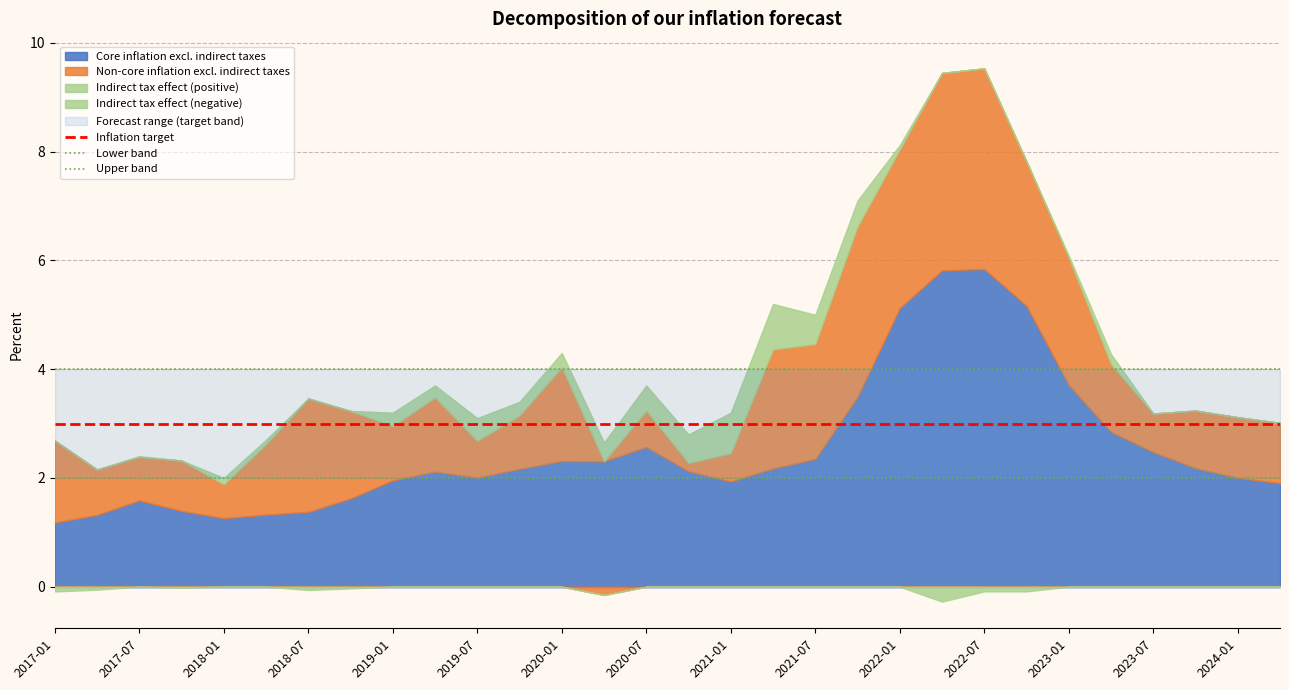

What position from the left is 26?

27